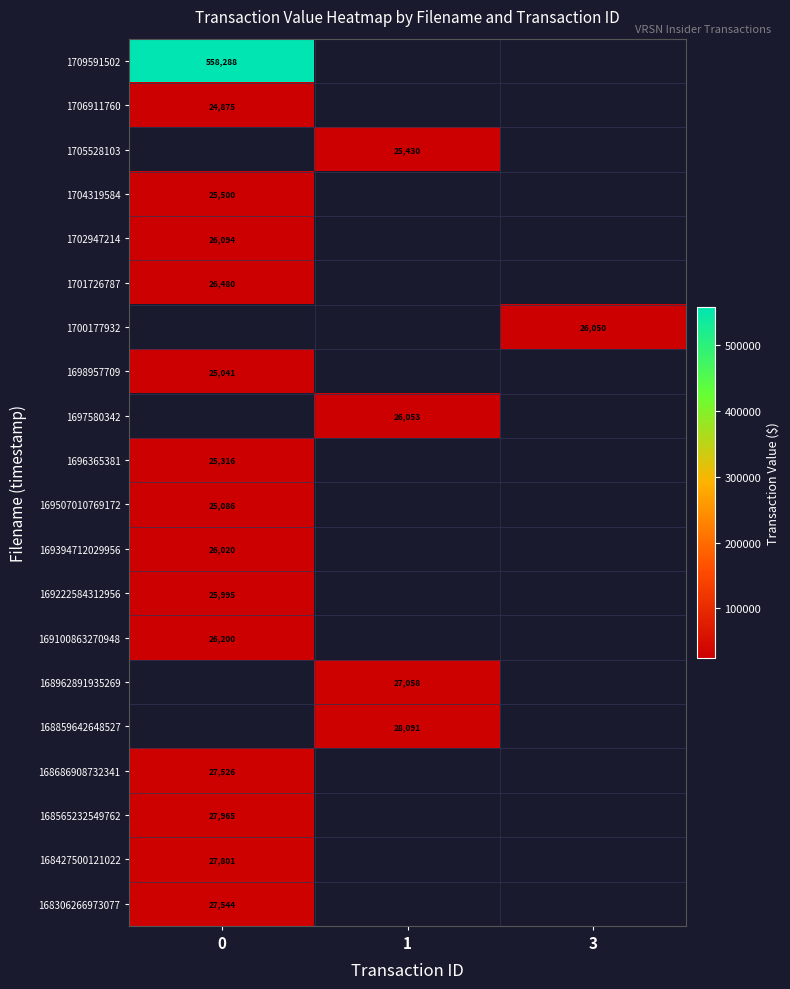

Count the number of data series in this chart.

20